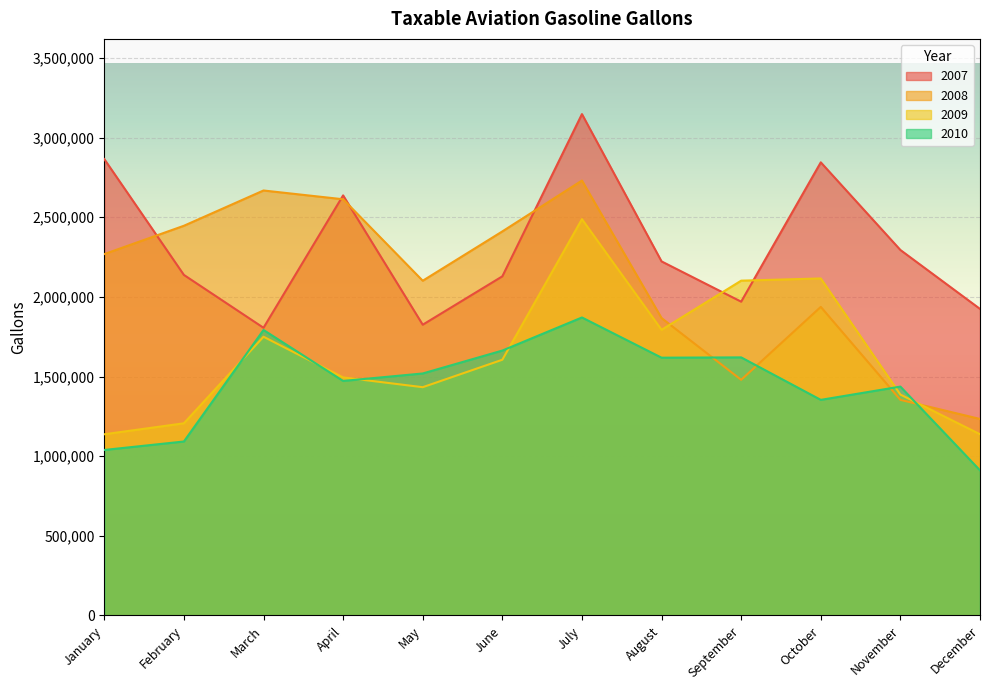

Where is the first local maximum for 2009?

March